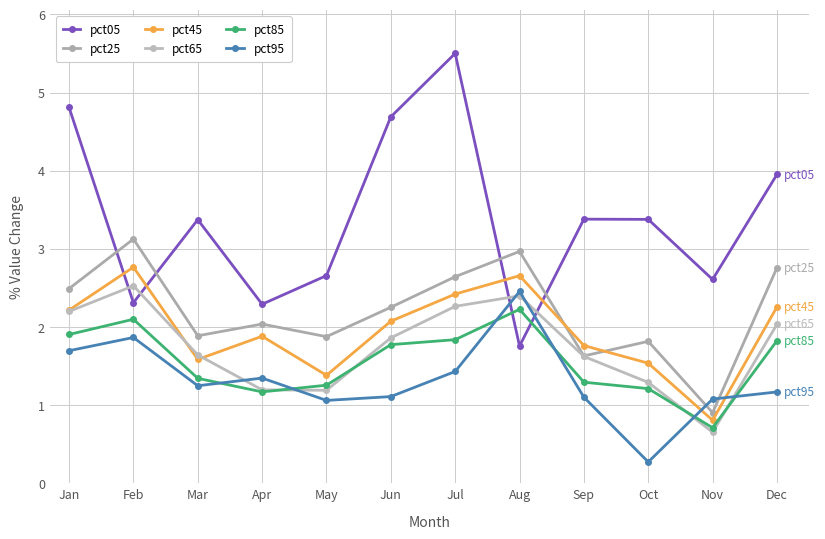

What is the average value of the pct45 series?

1.9